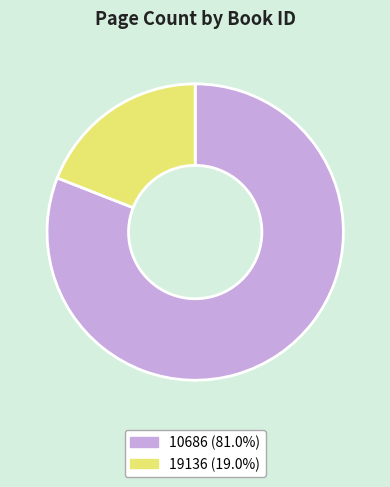

Which has a higher value, 19136 or 10686?

10686